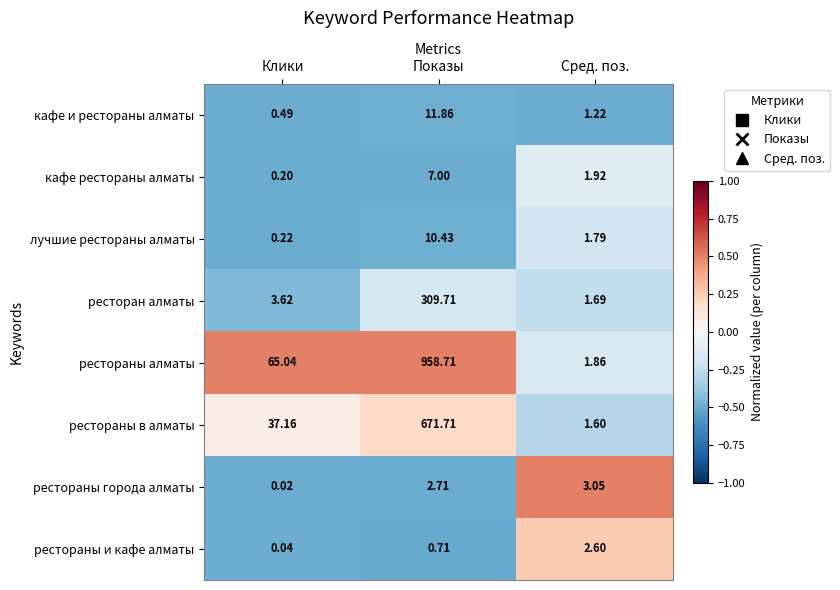

Which series has the widest spread of values?

рестораны алматы